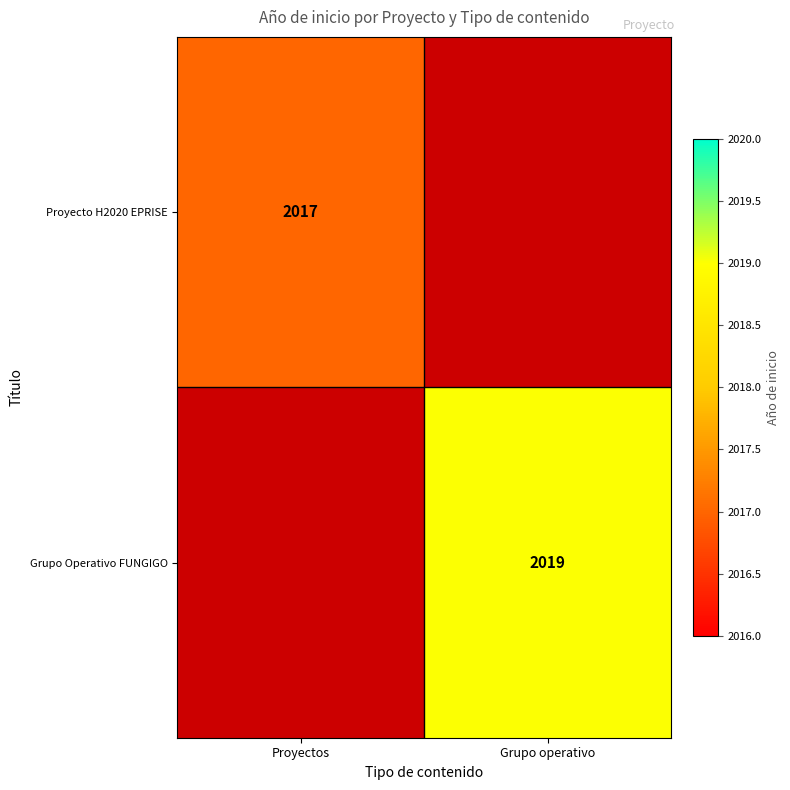

The Grupo Operativo FUNGIGO series shows 2769 at Grupo operativo. True or false?

False